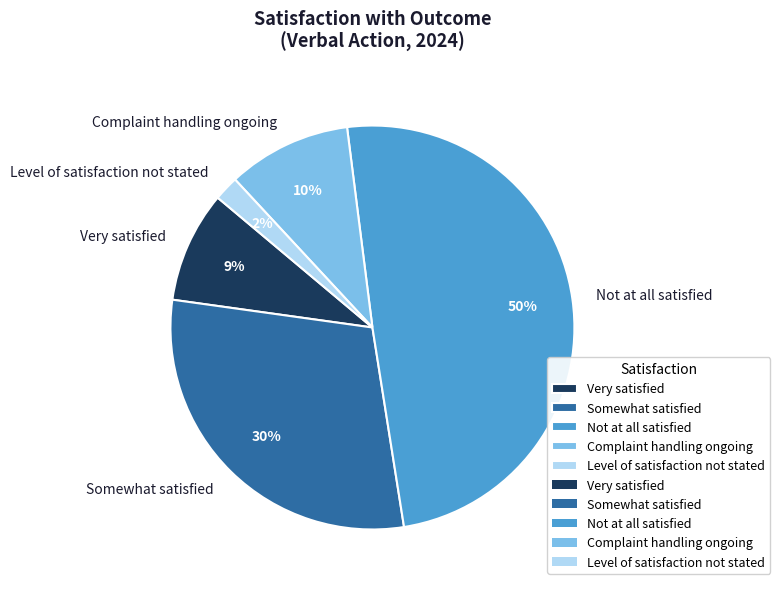

What percentage is the Complaint handling ongoing slice, to the nearest percent?

10%